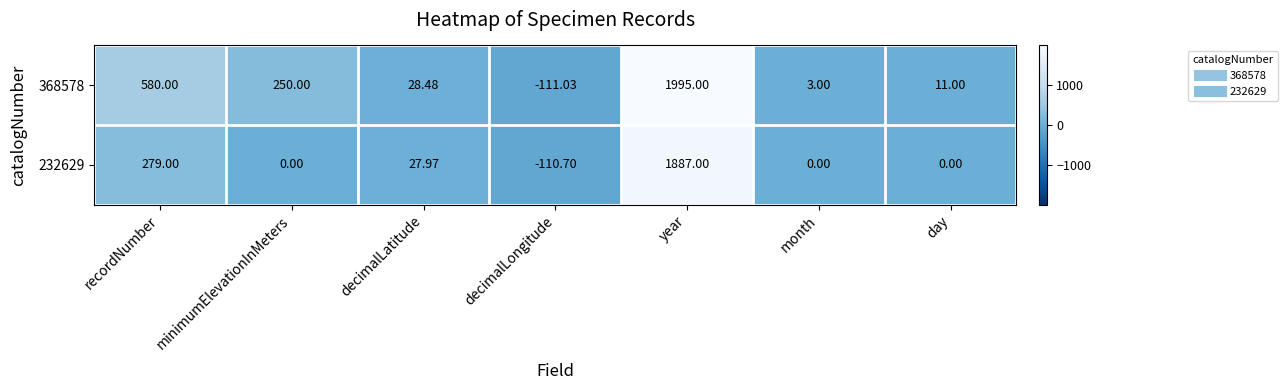

At which label does 232629 reach its peak?

year